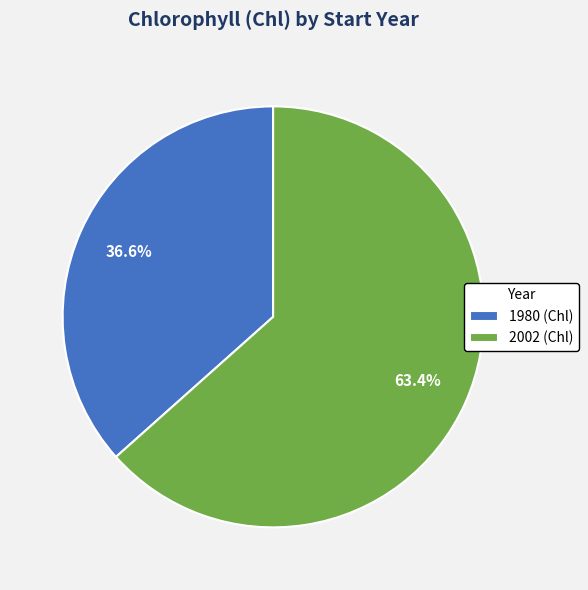

What portion of the pie excludes 1980?

63.4%